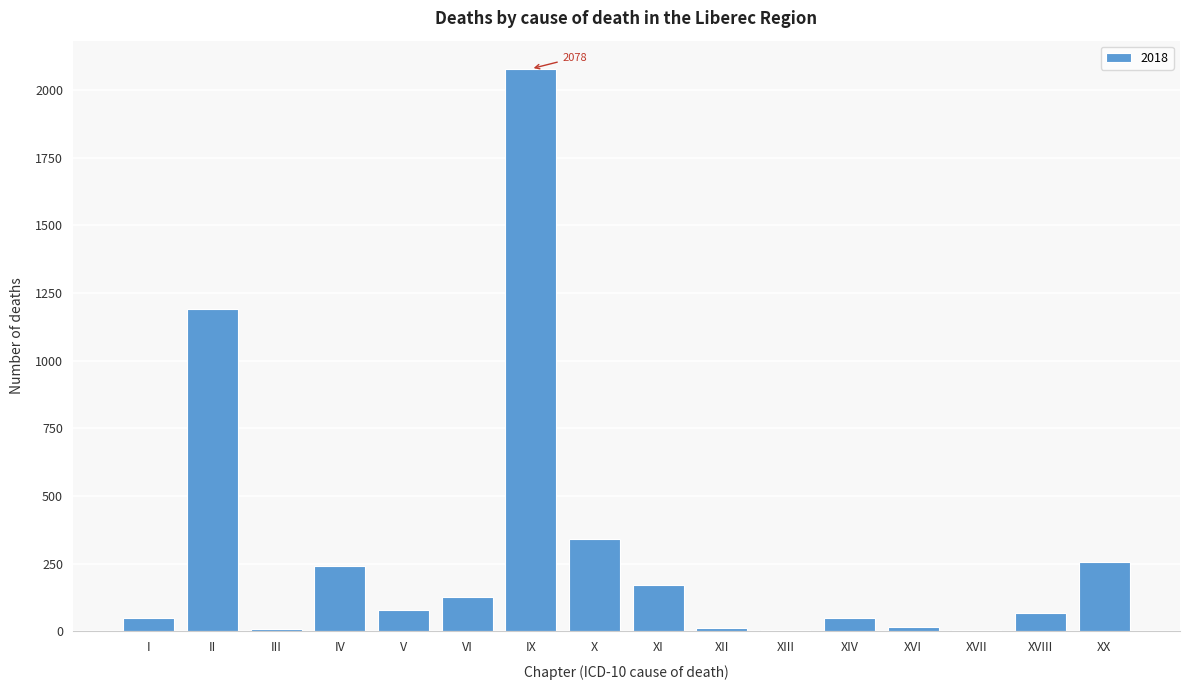

True or false: the data shows 85 at XX.

False